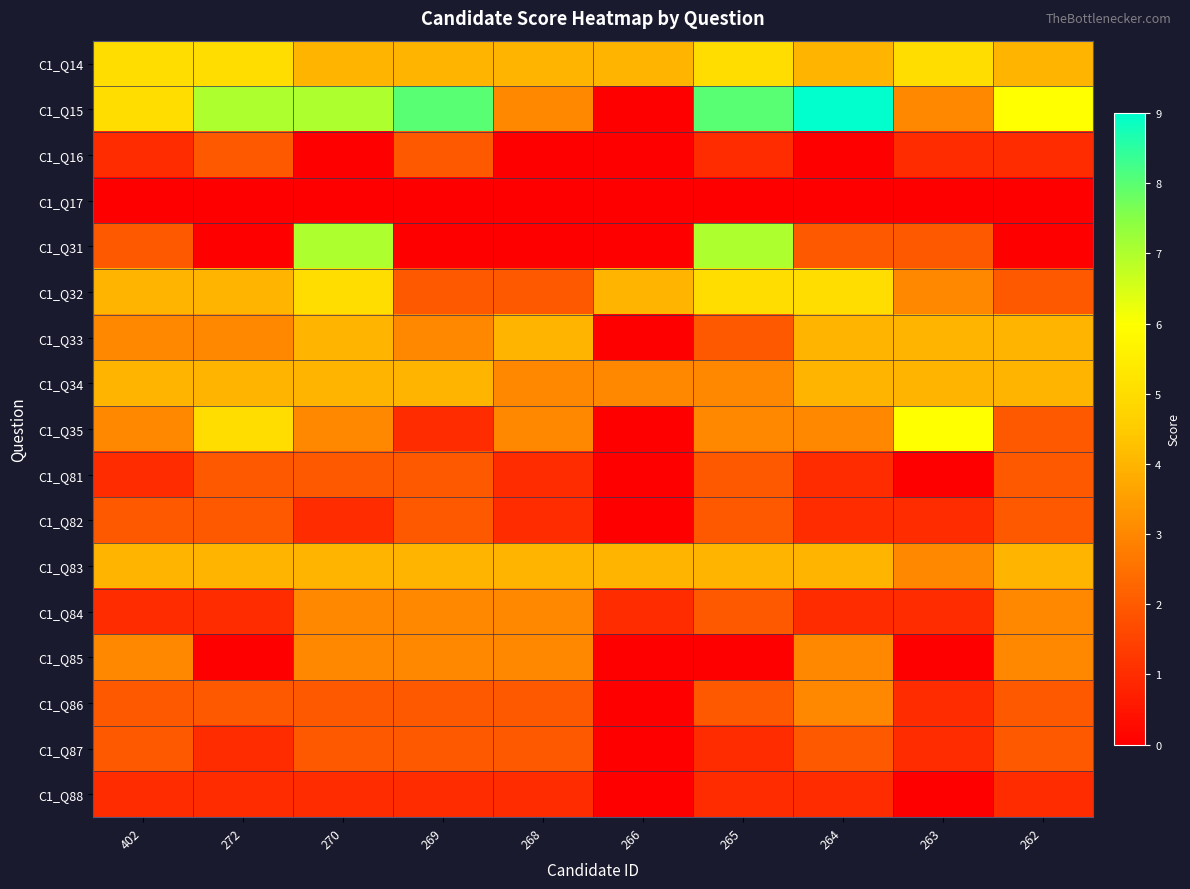

Reading right to left, transcribe all the data shown in this chart.

C1_Q14: 262=4	263=5	264=4	265=5	266=4	268=4	269=4	270=4	272=5	402=5
C1_Q15: 262=6	263=3	264=9	265=8	266=0	268=3	269=8	270=7	272=7	402=5
C1_Q16: 262=1	263=1	264=0	265=1	266=0	268=0	269=2	270=0	272=2	402=1
C1_Q17: 262=0	263=0	264=0	265=0	266=0	268=0	269=0	270=0	272=0	402=0
C1_Q31: 262=0	263=2	264=2	265=7	266=0	268=0	269=0	270=7	272=0	402=2
C1_Q32: 262=2	263=3	264=5	265=5	266=4	268=2	269=2	270=5	272=4	402=4
C1_Q33: 262=4	263=4	264=4	265=2	266=0	268=4	269=3	270=4	272=3	402=3
C1_Q34: 262=4	263=4	264=4	265=3	266=3	268=3	269=4	270=4	272=4	402=4
C1_Q35: 262=2	263=6	264=3	265=3	266=0	268=3	269=1	270=3	272=5	402=3
C1_Q81: 262=2	263=0	264=1	265=2	266=0	268=1	269=2	270=2	272=2	402=1
C1_Q82: 262=2	263=1	264=1	265=2	266=0	268=1	269=2	270=1	272=2	402=2
C1_Q83: 262=4	263=3	264=4	265=4	266=4	268=4	269=4	270=4	272=4	402=4
C1_Q84: 262=3	263=1	264=1	265=2	266=1	268=3	269=3	270=3	272=1	402=1
C1_Q85: 262=3	263=0	264=3	265=0	266=0	268=3	269=3	270=3	272=0	402=3
C1_Q86: 262=2	263=1	264=3	265=2	266=0	268=2	269=2	270=2	272=2	402=2
C1_Q87: 262=2	263=1	264=2	265=1	266=0	268=2	269=2	270=2	272=1	402=2
C1_Q88: 262=1	263=0	264=1	265=1	266=0	268=1	269=1	270=1	272=1	402=1